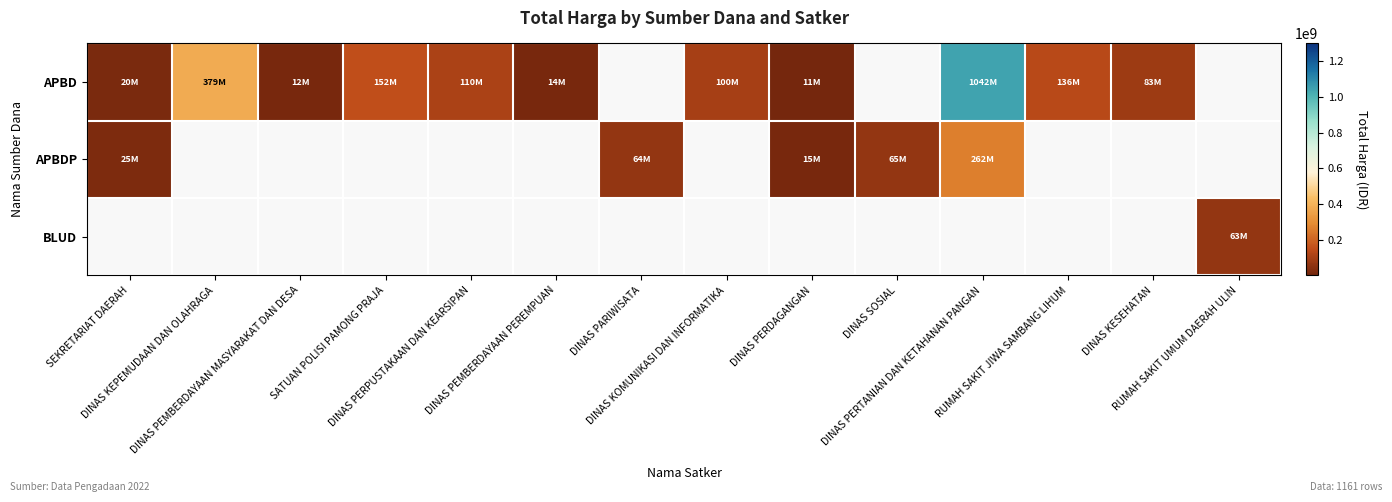

Is it true that APBD equals 152477000.0 at SATUAN POLISI PAMONG PRAJA?

True